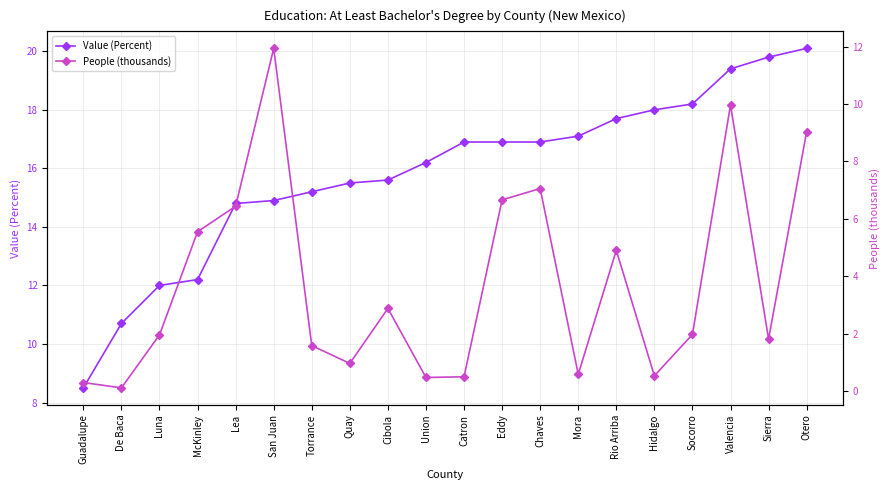

Rank the series at Union from lowest to highest value.

People (thousands), Value (Percent)